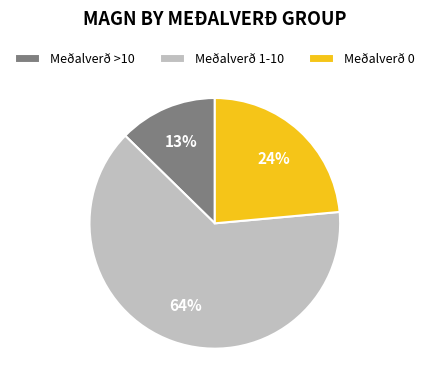

Between Meðalverð 1-10 and Meðalverð 0, which is larger?

Meðalverð 1-10